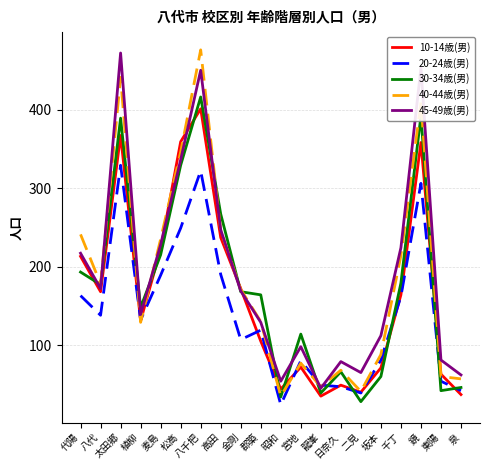

The value of 45-49歳(男) at 松高 is 583. True or false?

False